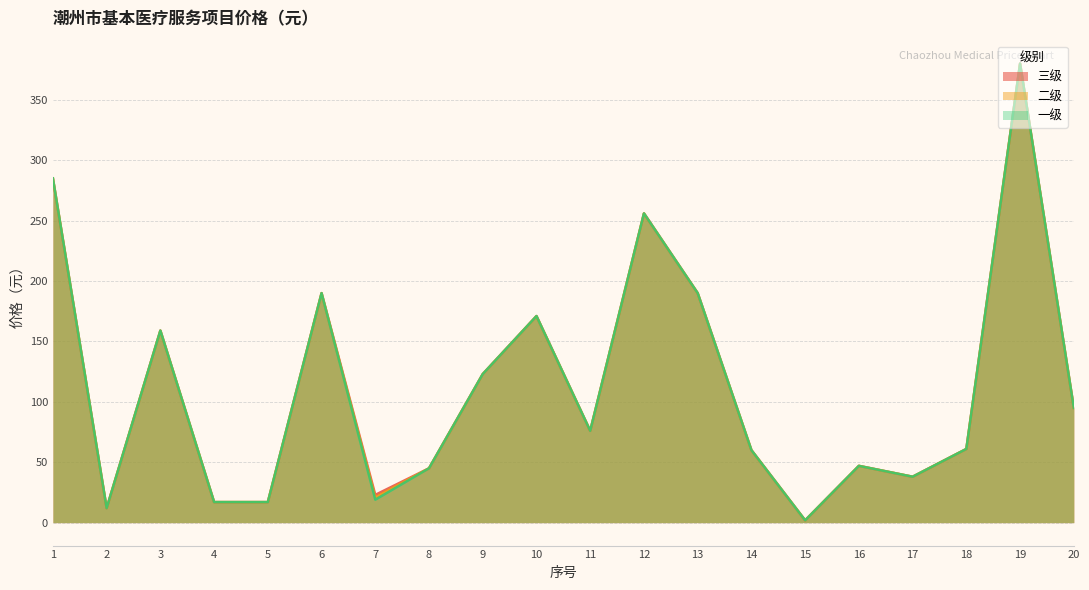

True or false: 二级 has more than 0 points higher than both neighbors.

True